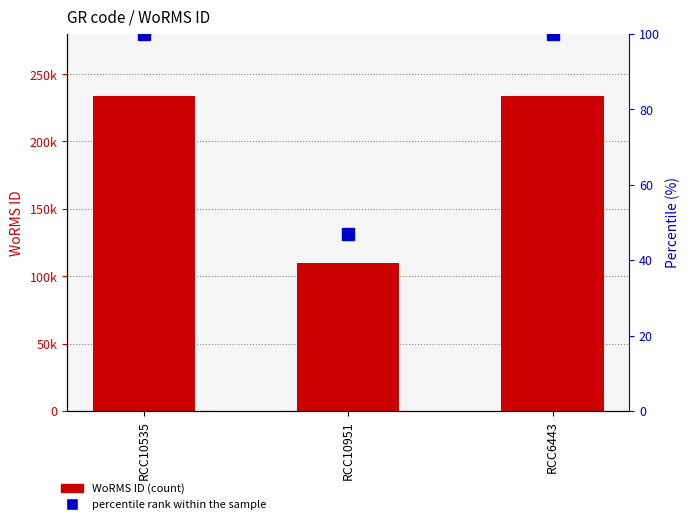

Which series has the largest range (max minus min)?

WoRMS ID